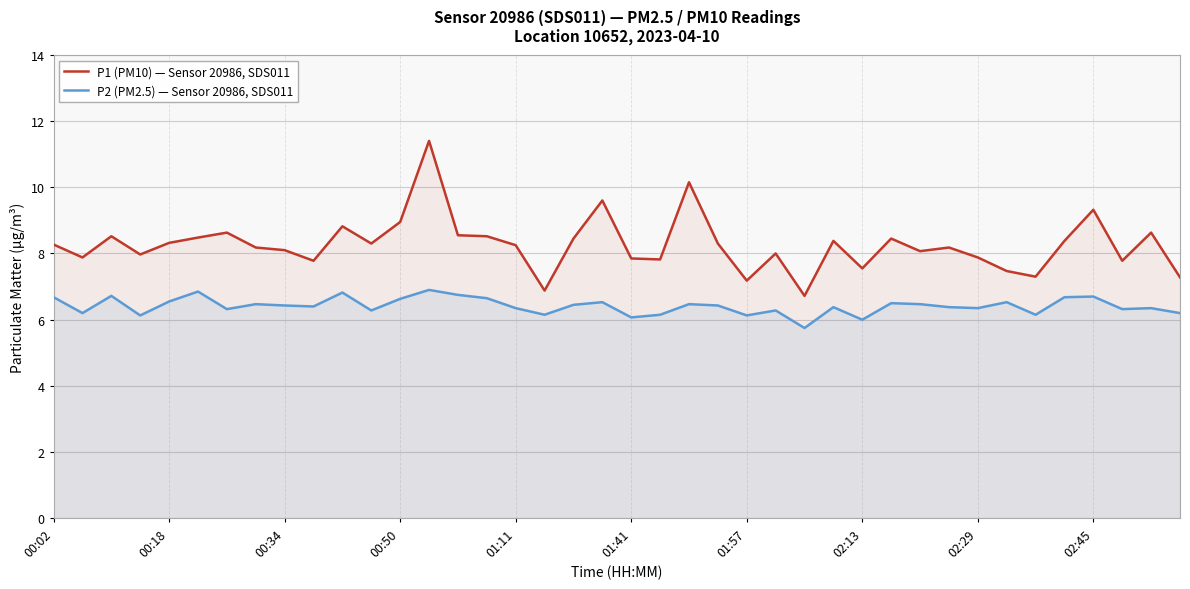

How many data points in P2 (PM2.5) — Sensor 20986, SDS011 are above 6?

38